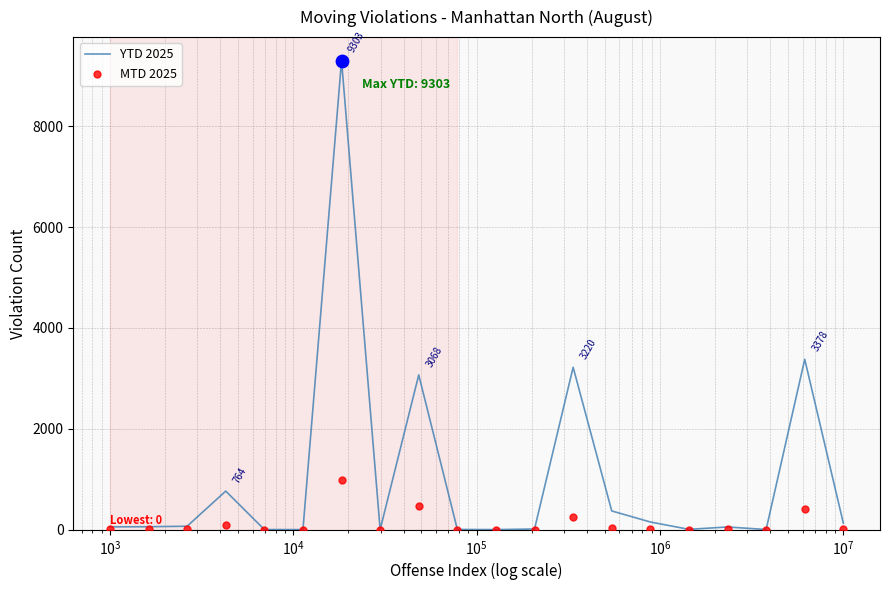

Which series reaches the maximum Y coordinate?

YTD 2025